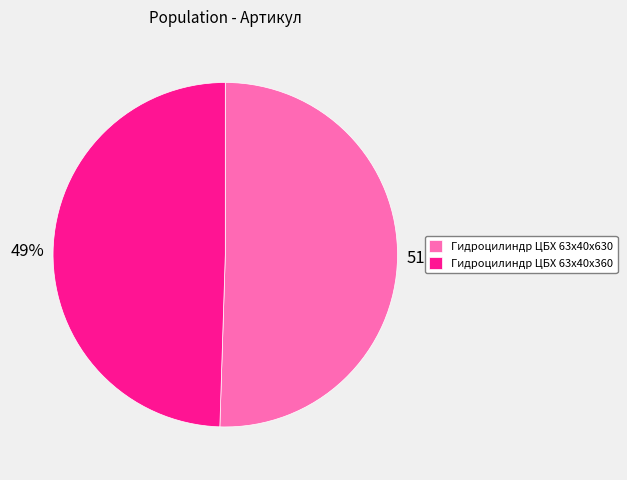

Is there a majority slice in this chart?

Yes